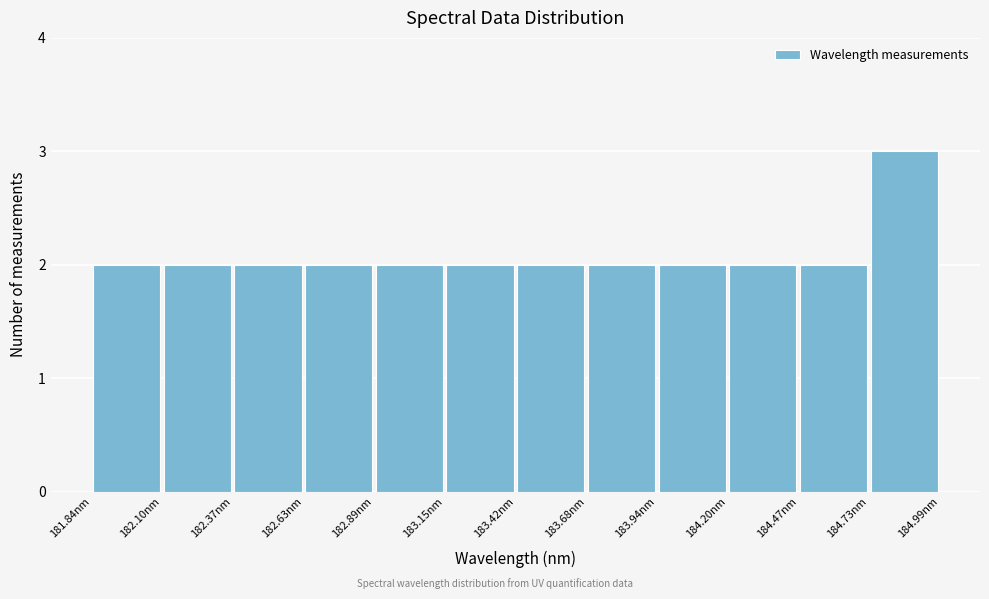

Reading left to right, list every bar in this chart as the range it spans on the x-axis followed by its height. Neither the bar edges nor the heights are printed on the chart, so give them approximately, as read against the axes.

181.85 to 182.10: 2
182.10 to 182.35: 2
182.35 to 182.65: 2
182.65 to 182.90: 2
182.90 to 183.15: 2
183.15 to 183.40: 2
183.40 to 183.70: 2
183.70 to 183.95: 2
183.95 to 184.20: 2
184.20 to 184.45: 2
184.45 to 184.75: 2
184.75 to 185.00: 3